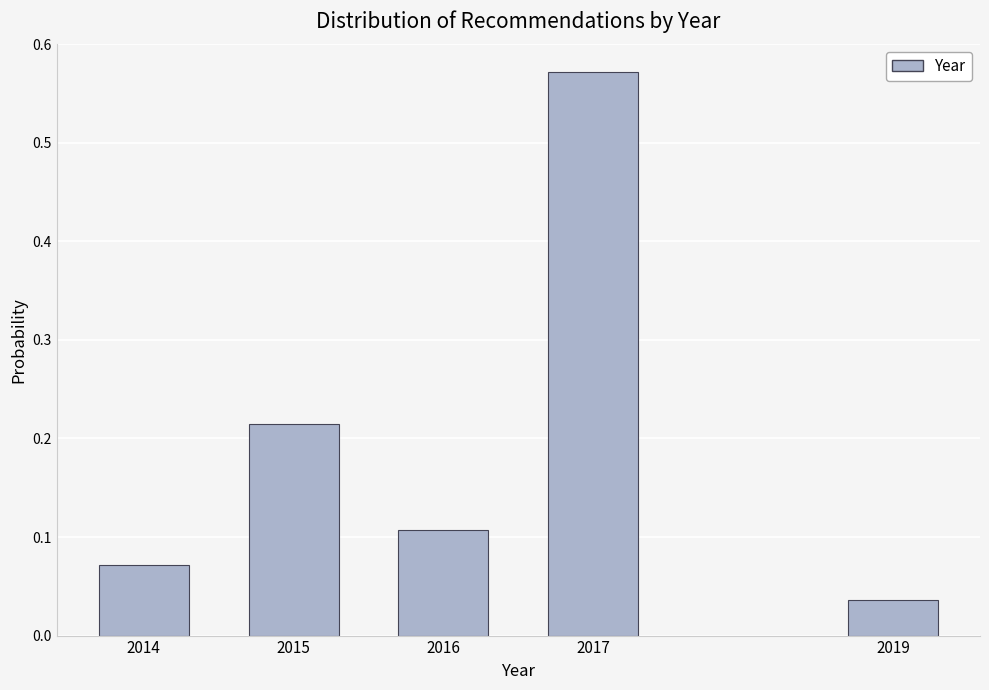

At which category does the chart reach its peak across all series?

2017